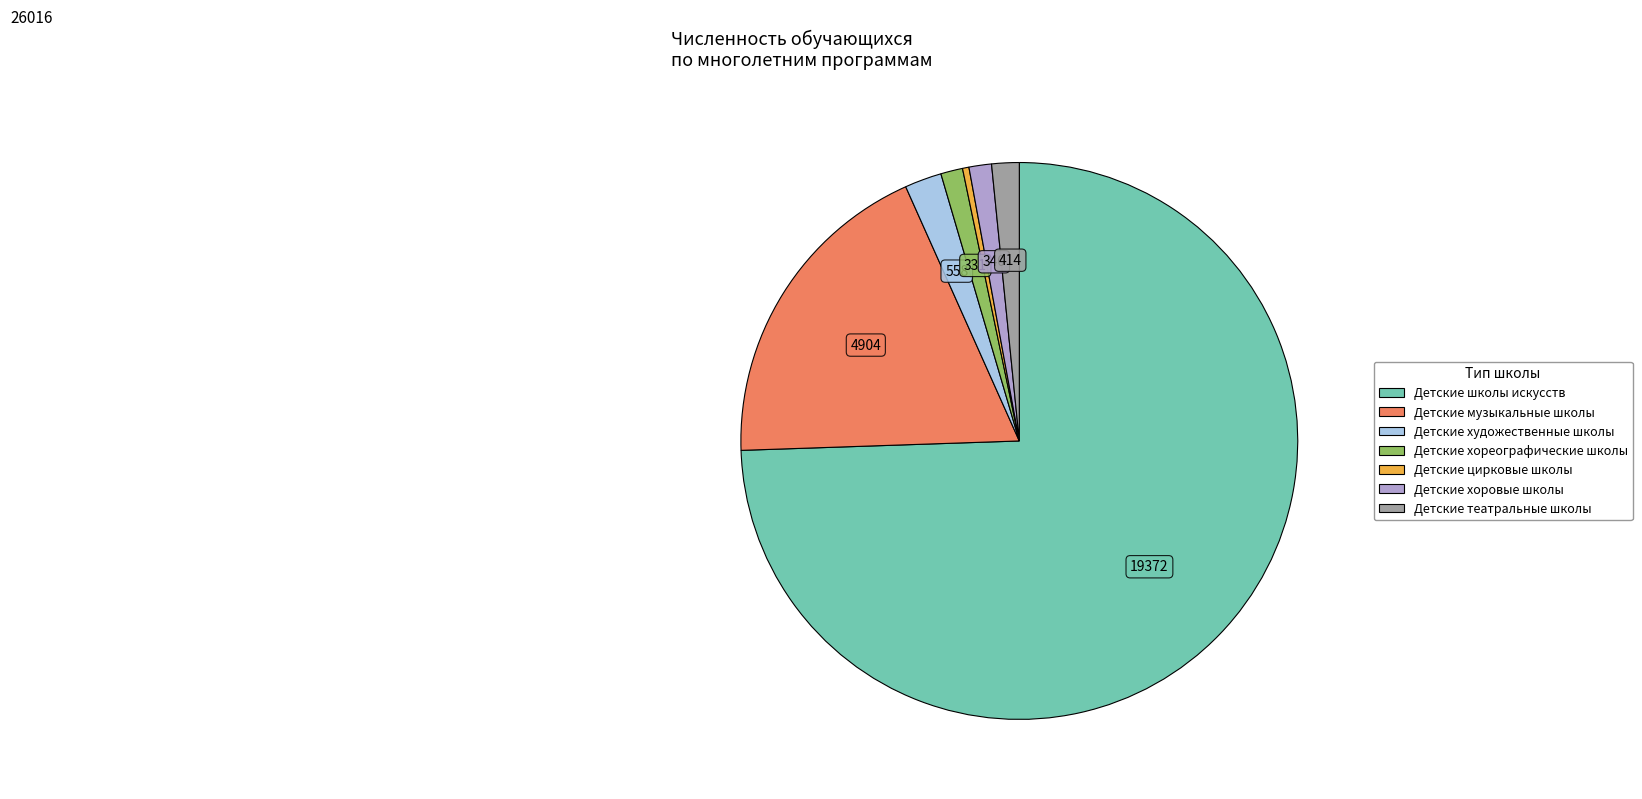

Is there any slice that represents more than half of the pie?

Yes